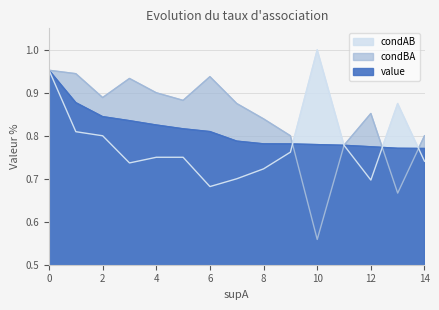

Does the chart display data point markers on the line(s)?

No